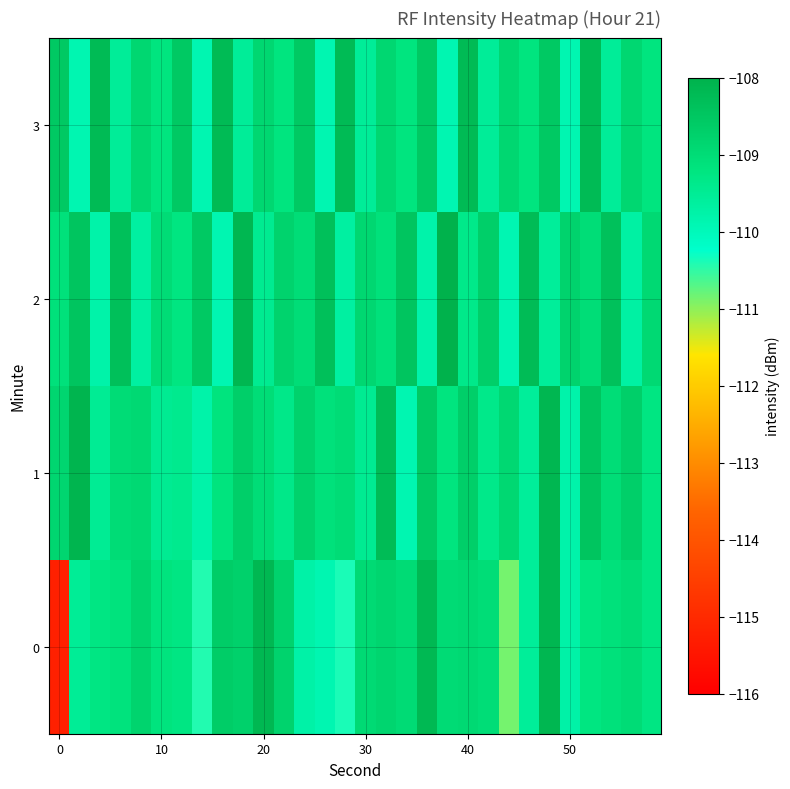

How many distinct data groups are displayed?

4